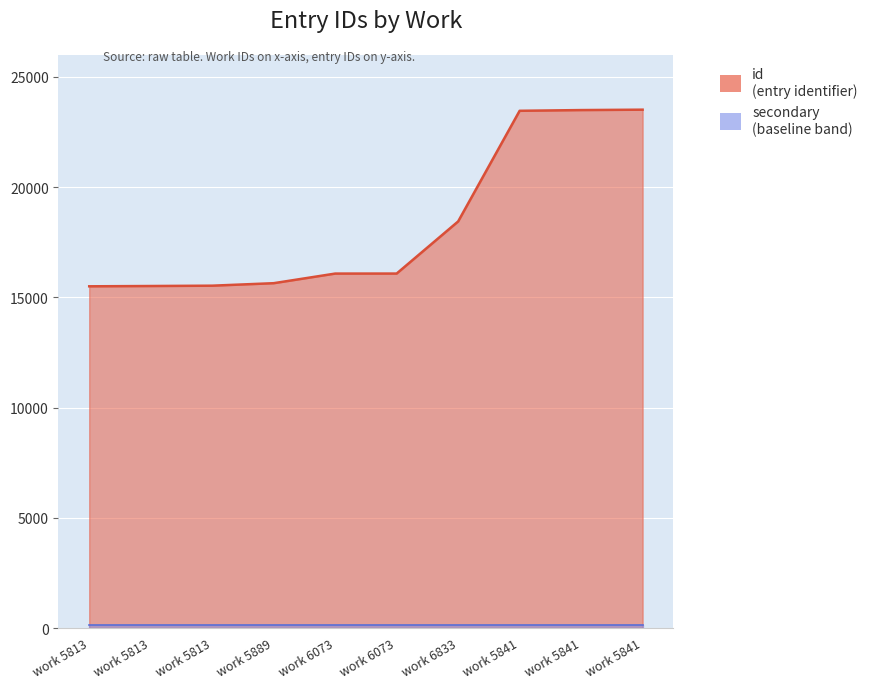

At which label is the value closest to 19504?

work 6833